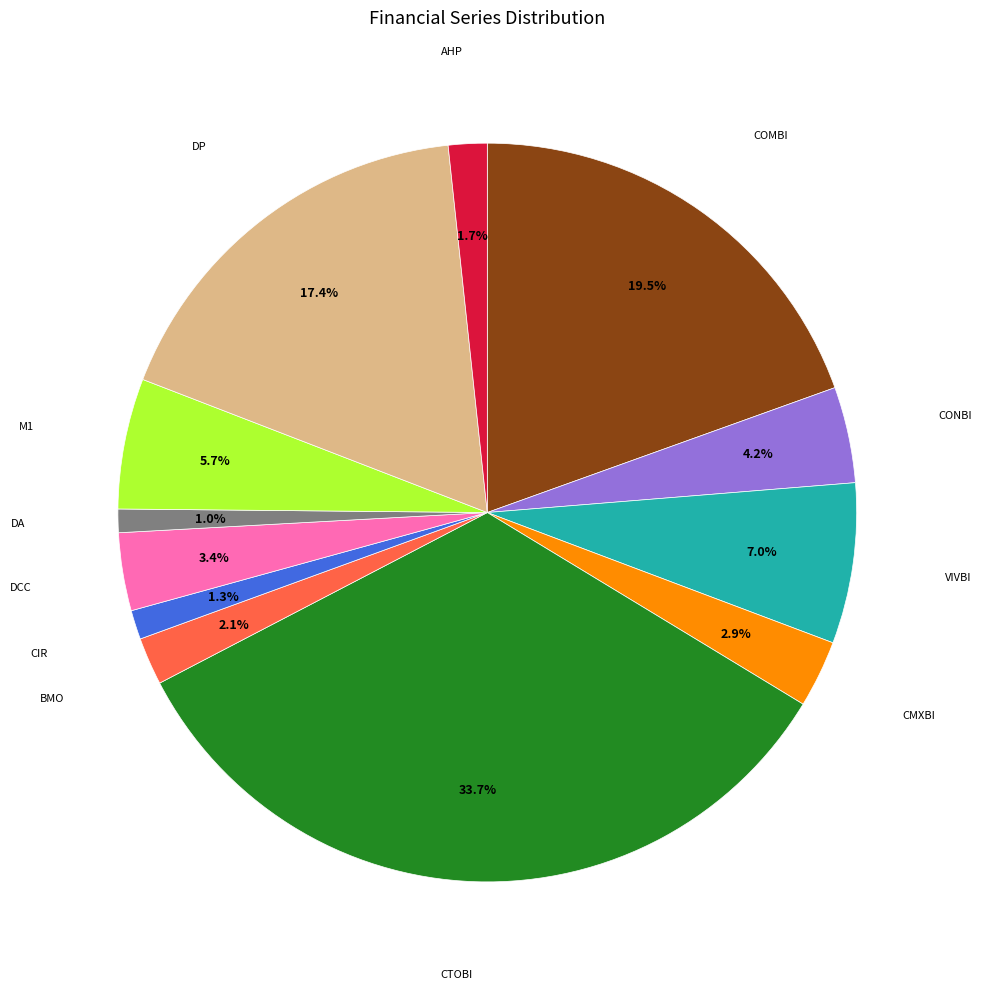

Does any single category account for the majority?

No